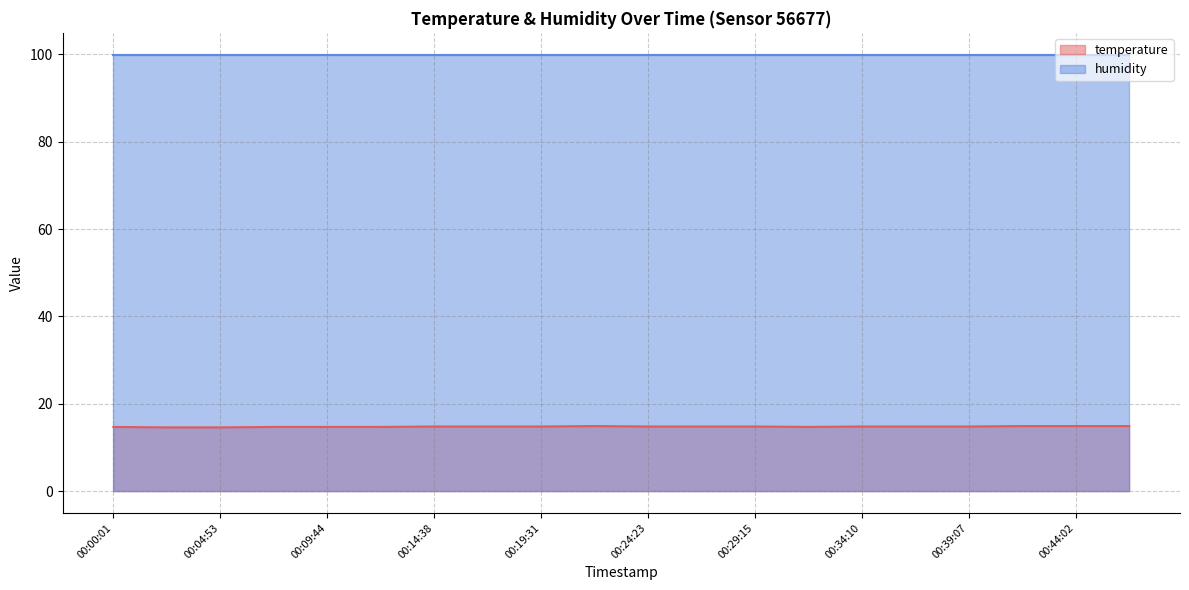

What is the difference between the maximum and second lowest values?

0.3